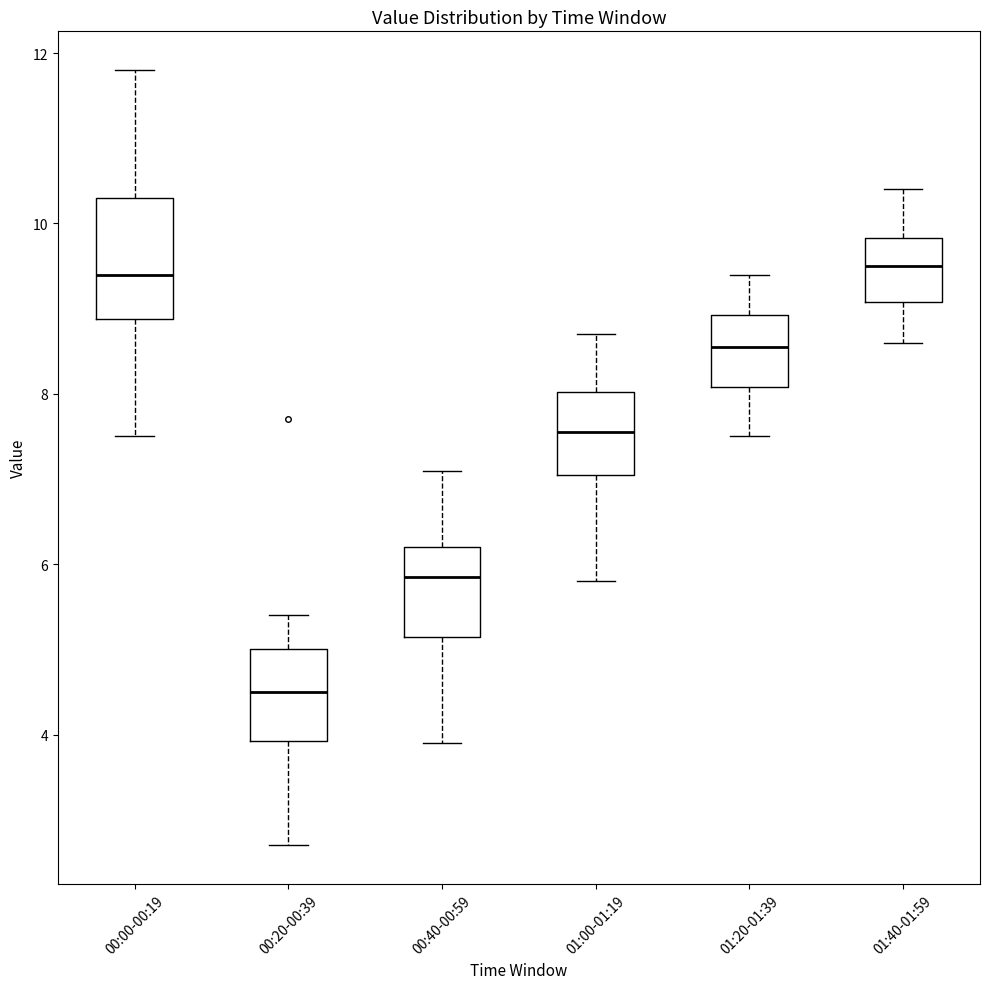

Where is the upper edge of the box for 01:40-01:59 on the y-axis? The values are not printed on the chart, so give them approximately, as read against the axis.

9.8